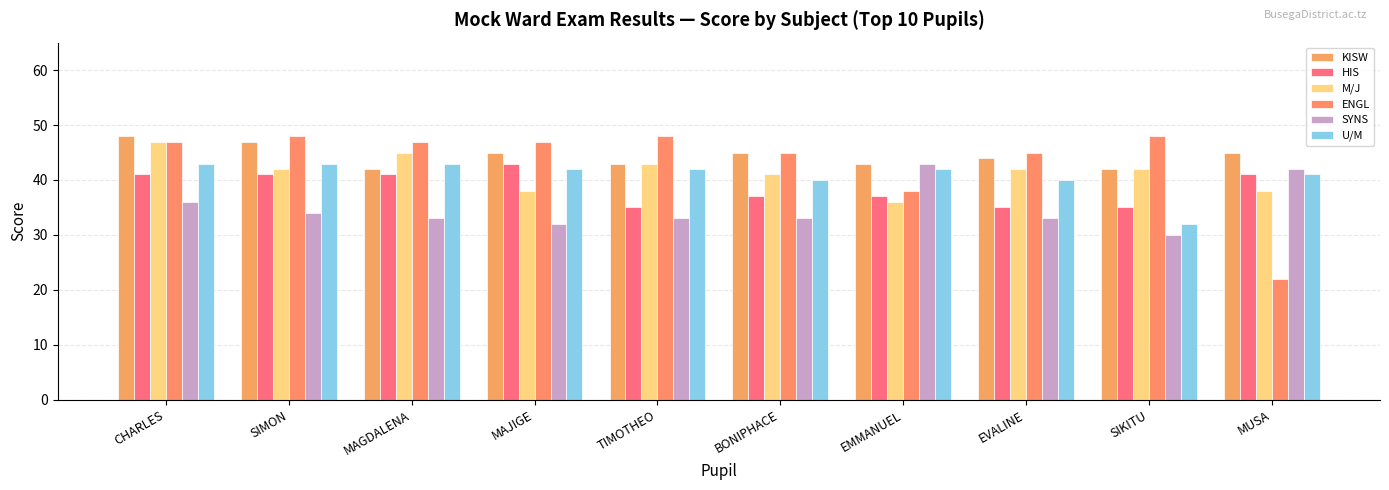

At which category is the sum across all series the highest?

CHARLES